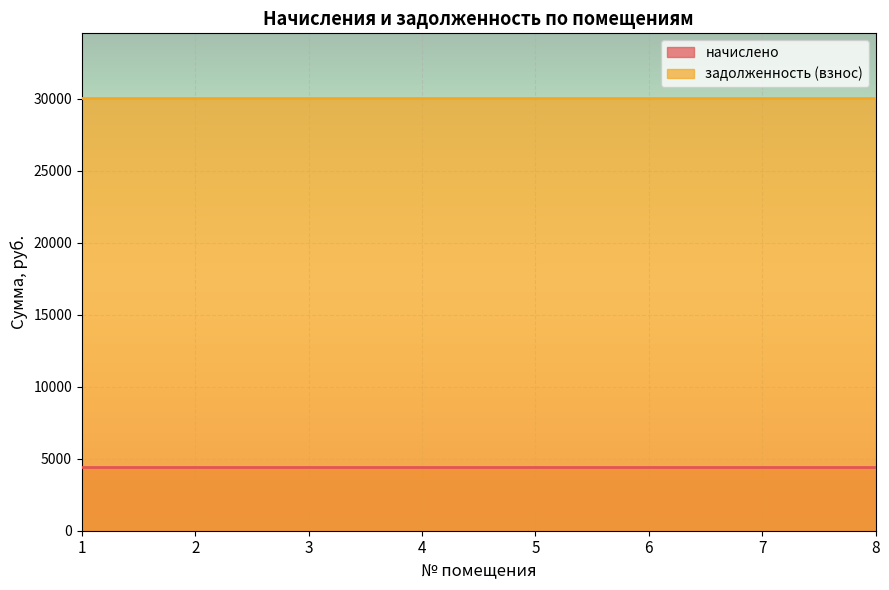

True or false: задолженность (взнос) and начислено cross at least once.

False